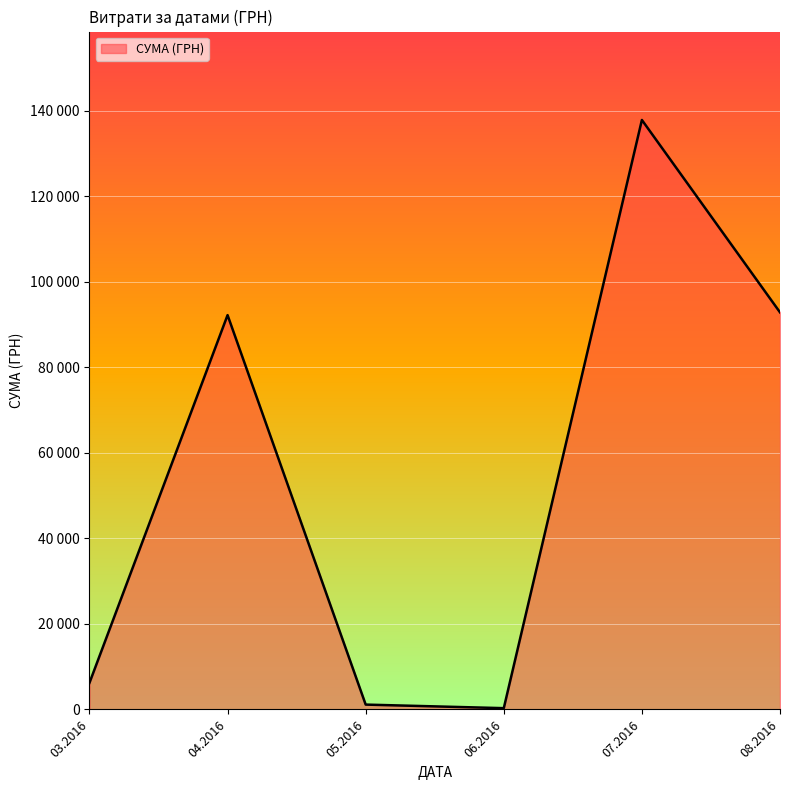

What is the smallest value displayed?

11.2